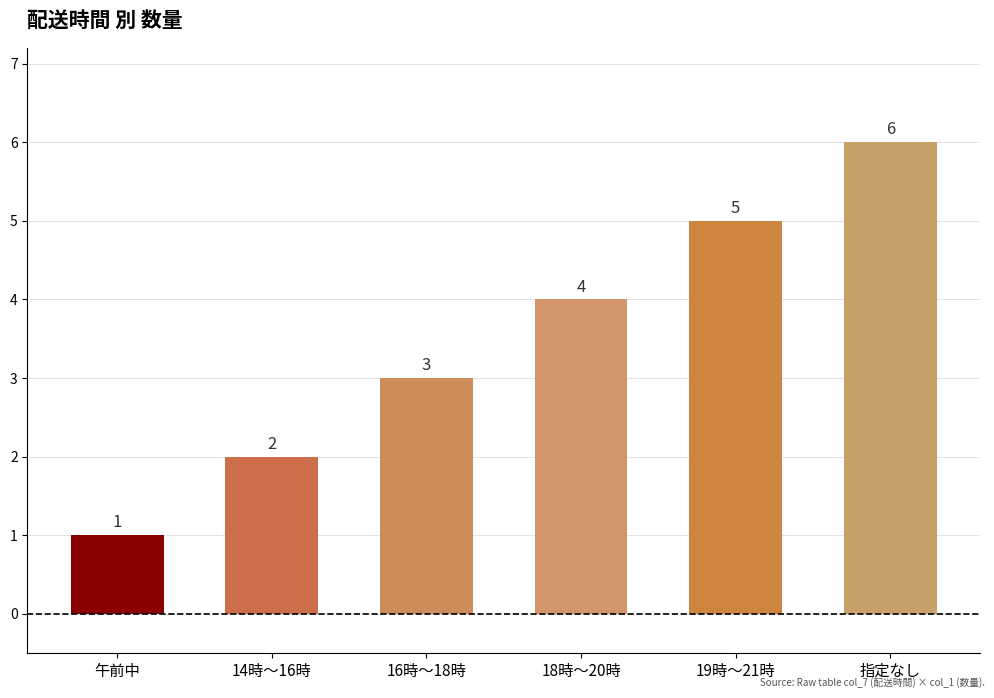

Between 指定なし and 14時～16時, which is larger?

指定なし